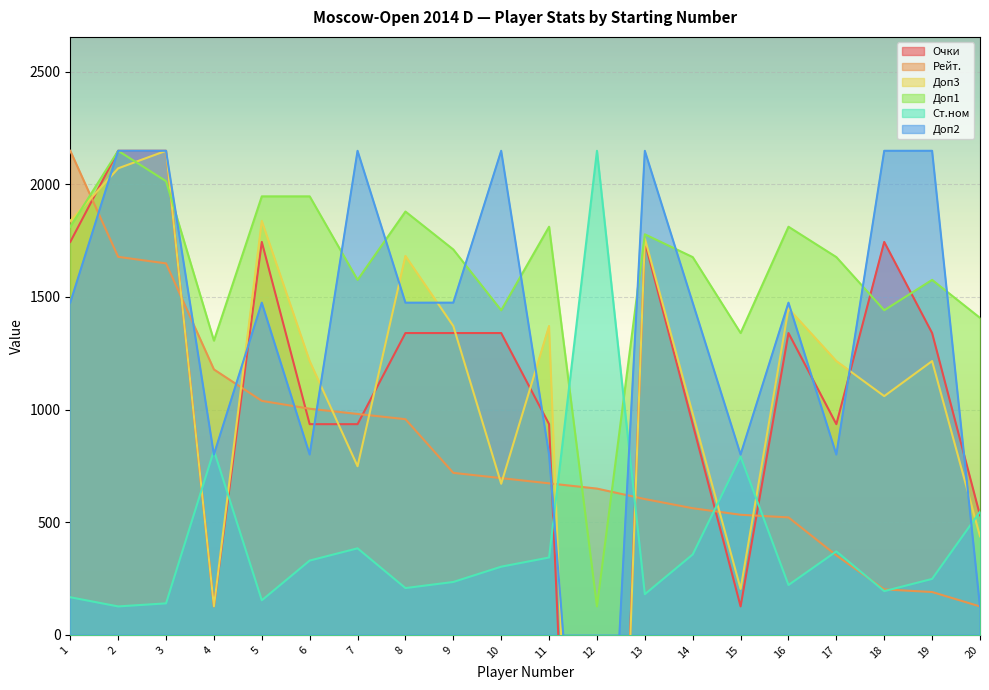

Which category has the highest value across all series?

2